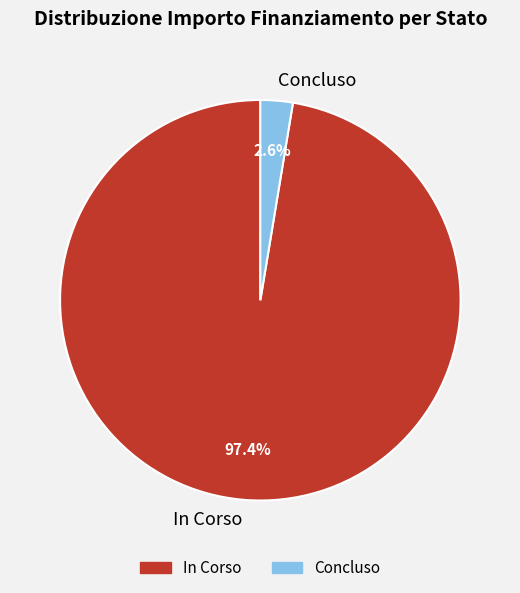

Is In Corso the majority of the pie?

Yes